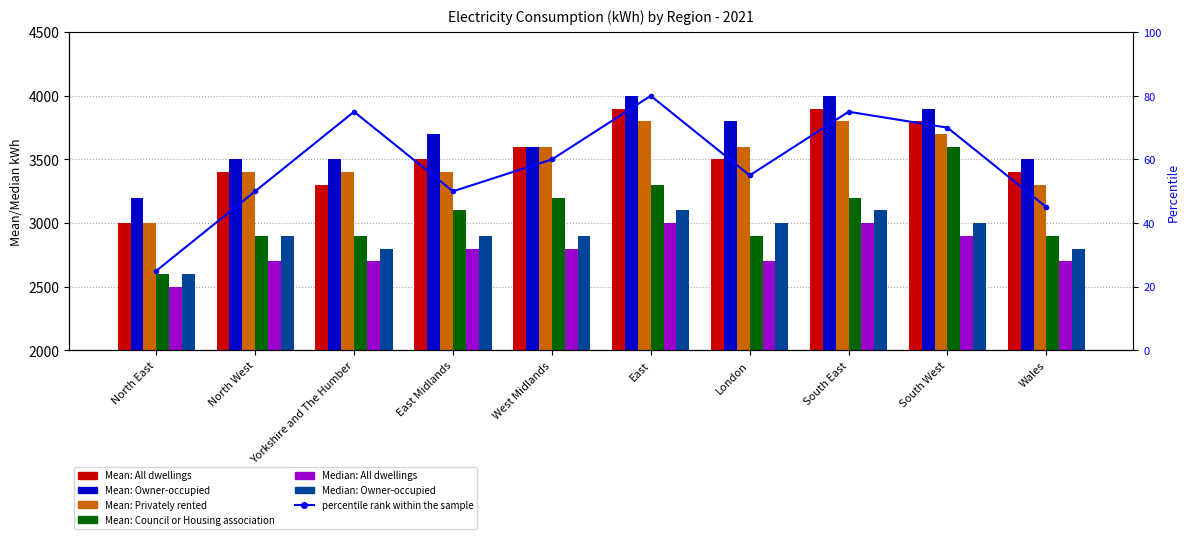

Is it true that Mean: Council or Housing association equals 2900 at North West?

True